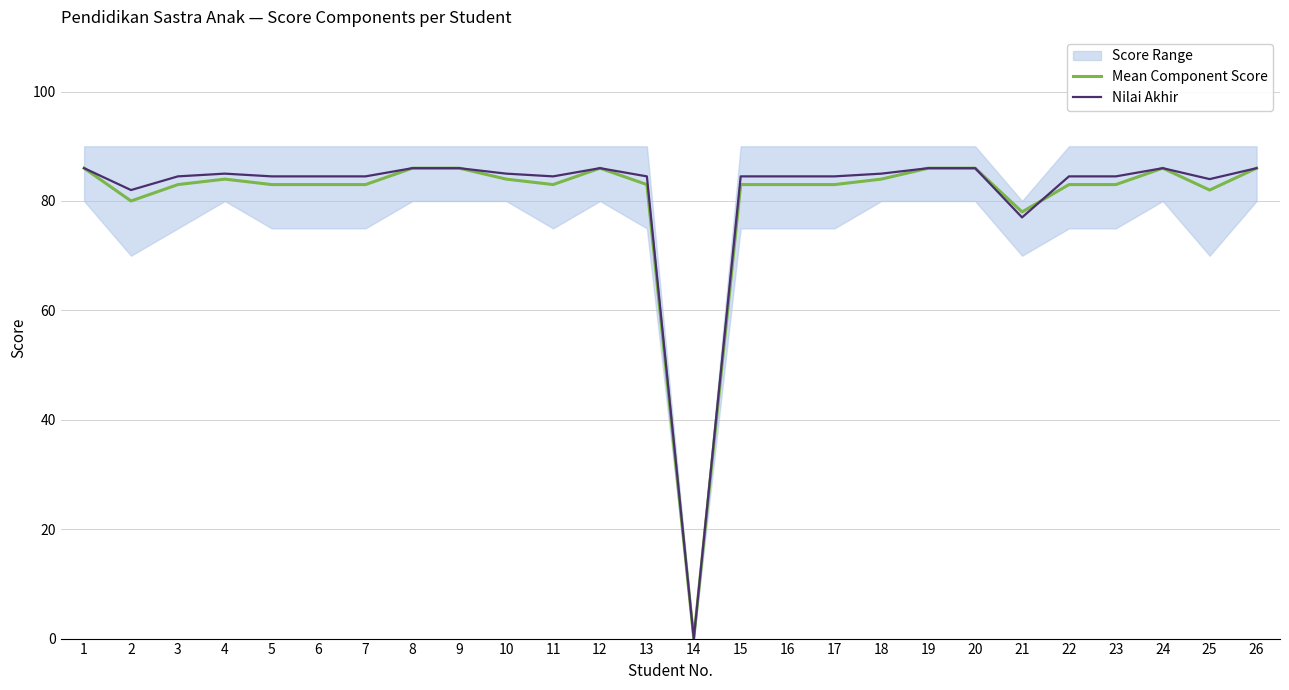

Reading right to left, extract all data points from this chart.

Mean Component Score: 26=86.0	25=82.0	24=86.0	23=83.0	22=83.0	21=78.0	20=86.0	19=86.0	18=84.0	17=83.0	16=83.0	15=83.0	14=0.0	13=83.0	12=86.0	11=83.0	10=84.0	9=86.0	8=86.0	7=83.0	6=83.0	5=83.0	4=84.0	3=83.0	2=80.0	1=86.0
Nilai Akhir: 26=86.0	25=84.0	24=86.0	23=84.5	22=84.5	21=77.0	20=86.0	19=86.0	18=85.0	17=84.5	16=84.5	15=84.5	14=0.0	13=84.5	12=86.0	11=84.5	10=85.0	9=86.0	8=86.0	7=84.5	6=84.5	5=84.5	4=85.0	3=84.5	2=82.0	1=86.0